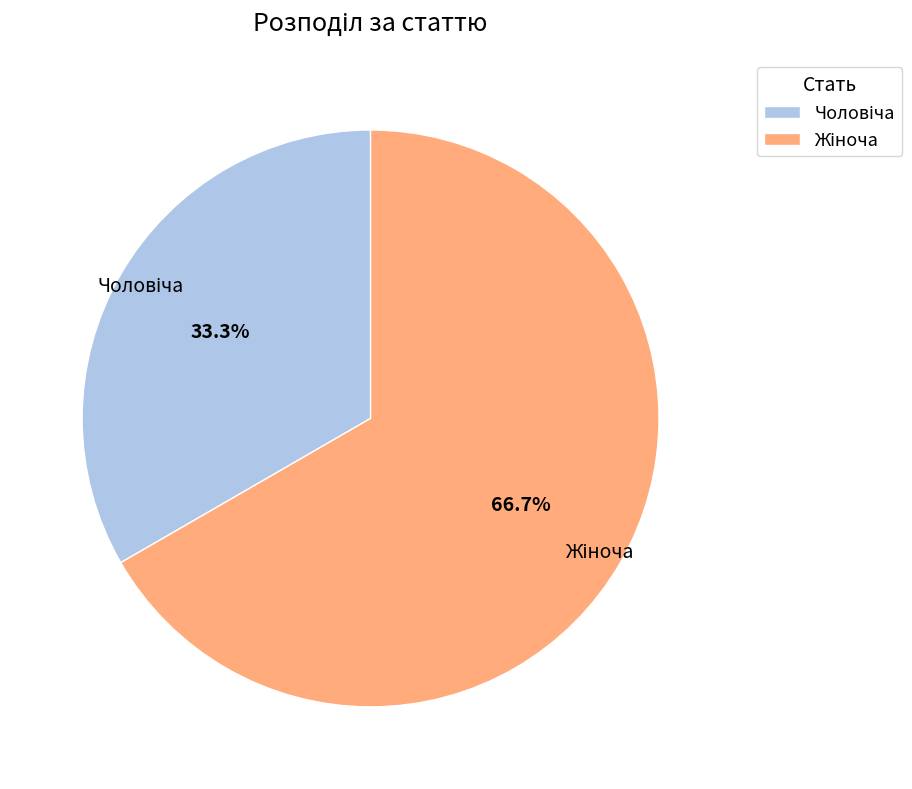

Is there any slice that represents more than half of the pie?

Yes